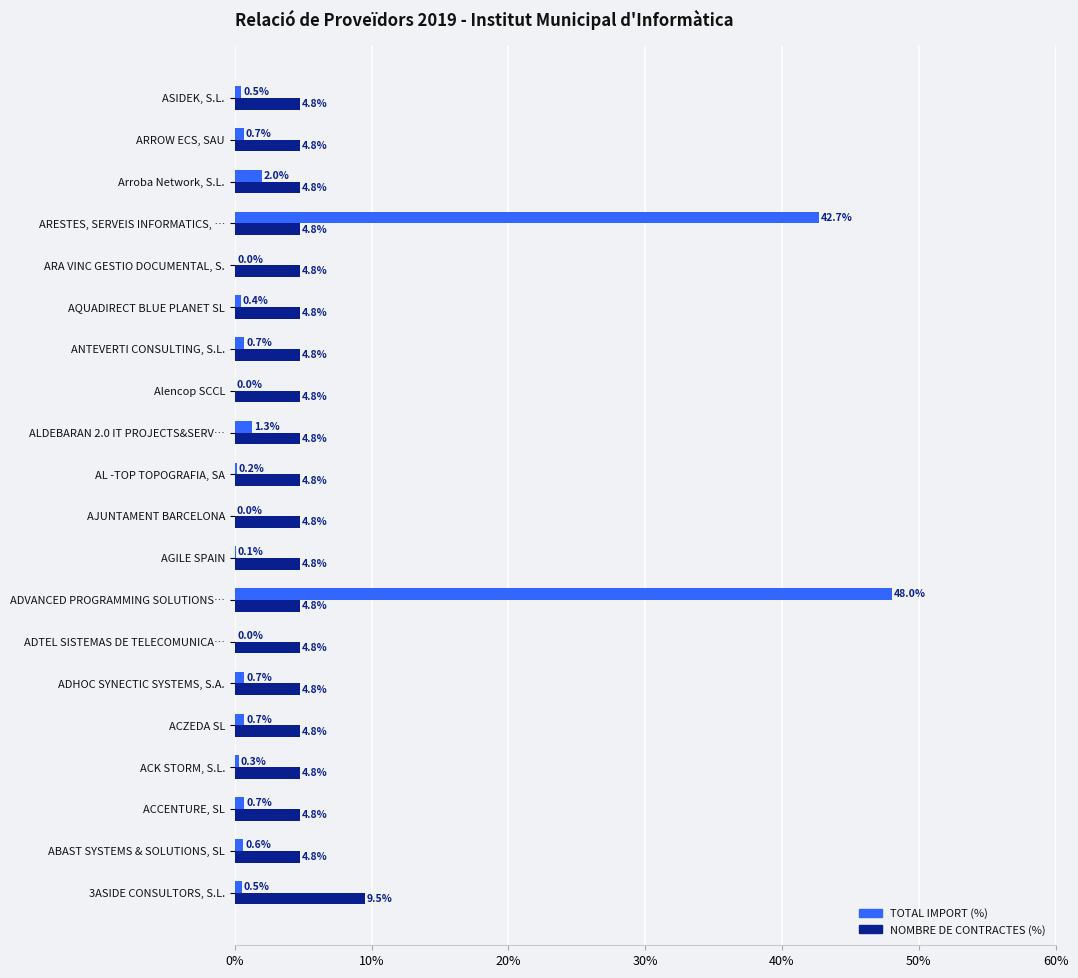

At which category is the sum across all series the highest?

ADVANCED PROGRAMMING SOLUTIONS…